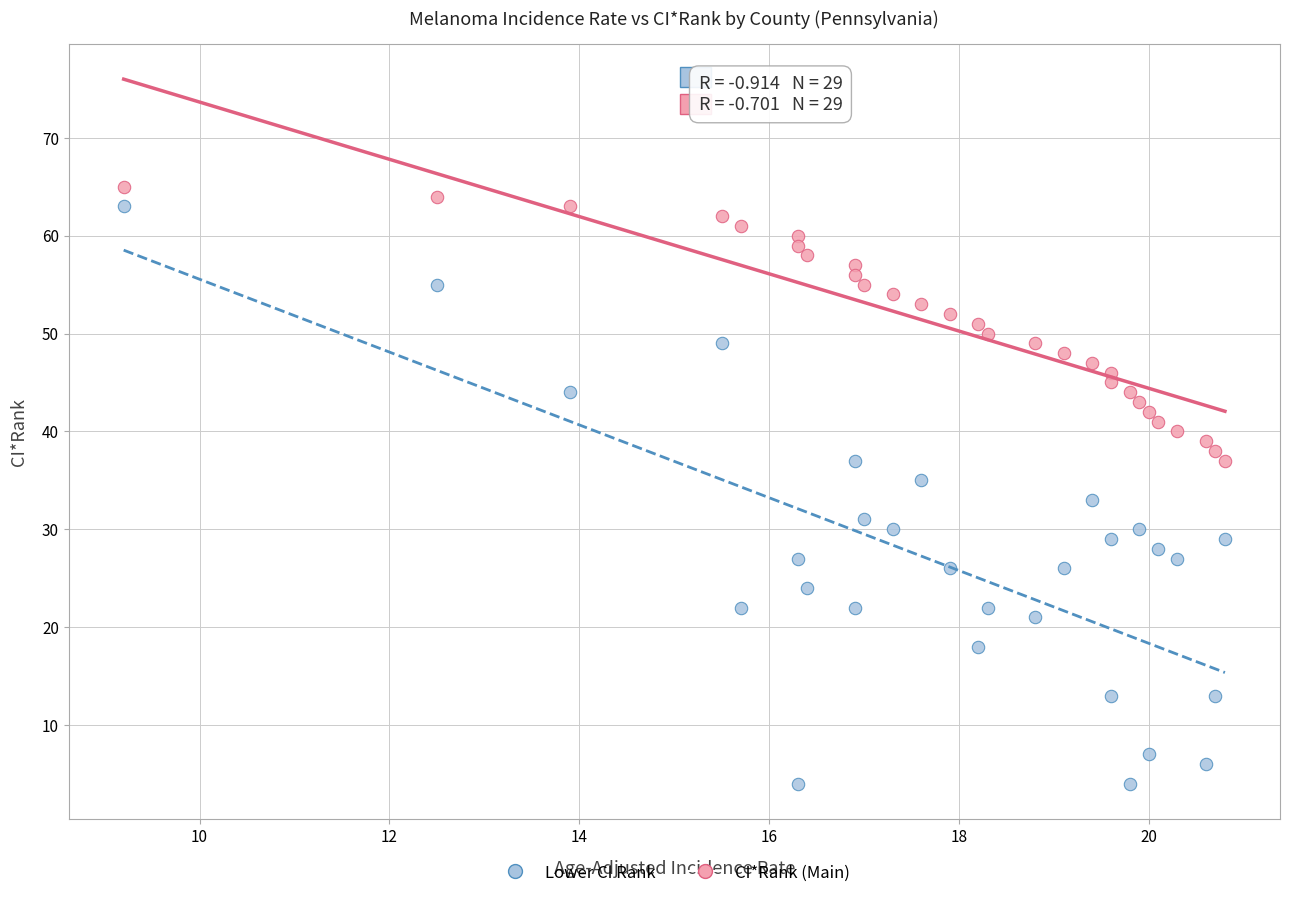

Across all data points, what is the range of Y values (max minus min)?

61